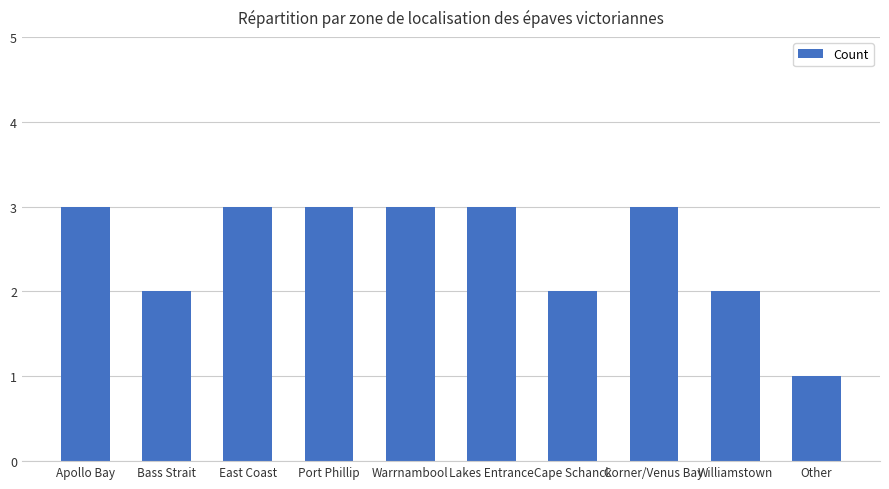

Which has a higher value, Warrnambool or Bass Strait?

Warrnambool